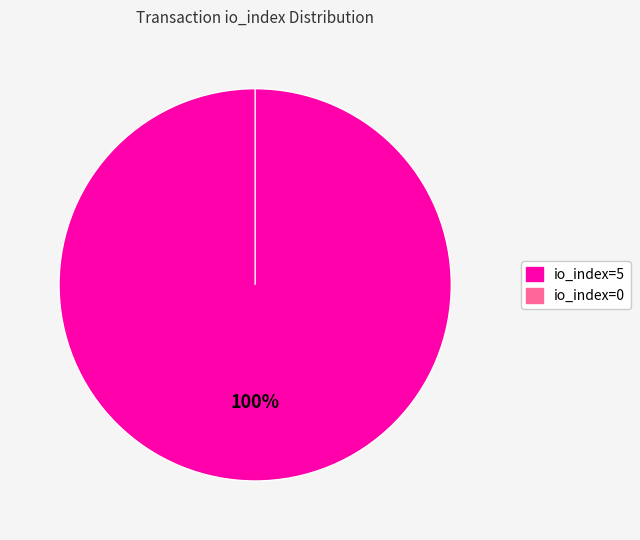

What is the smallest slice in the pie chart?

io_index=0